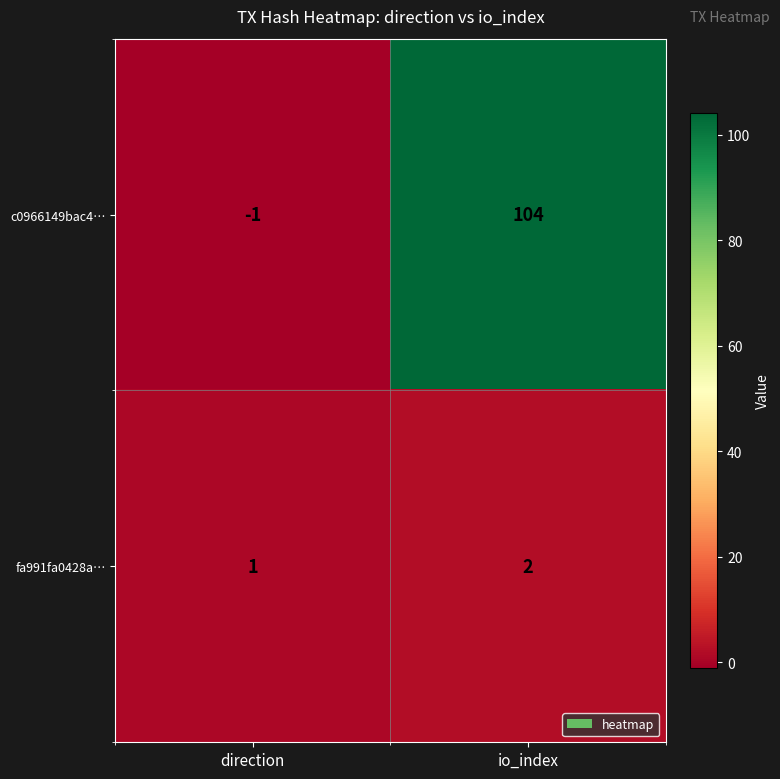

Rank the series by their average value, from highest to lowest.

c0966149bac4…, fa991fa0428a…